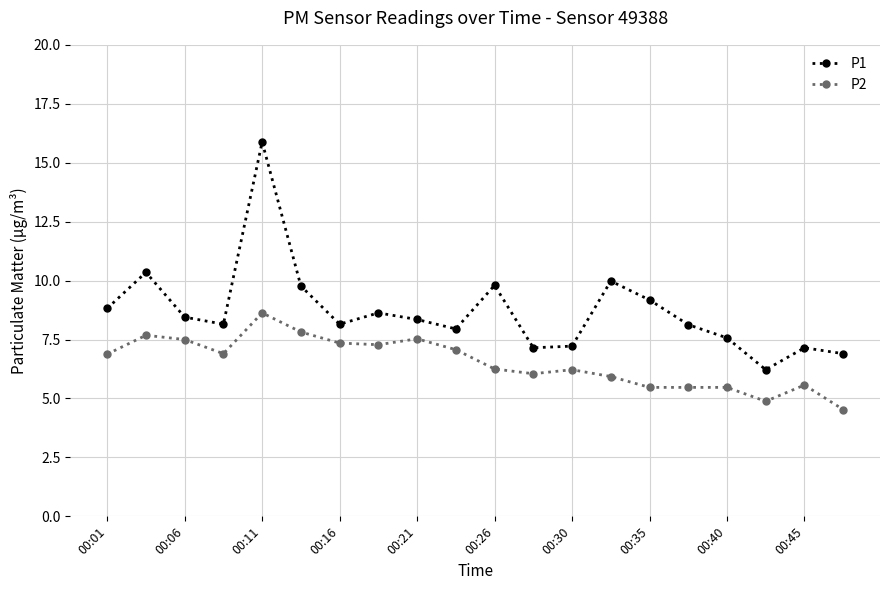

True or false: P2 and P1 intersect in this chart.

False